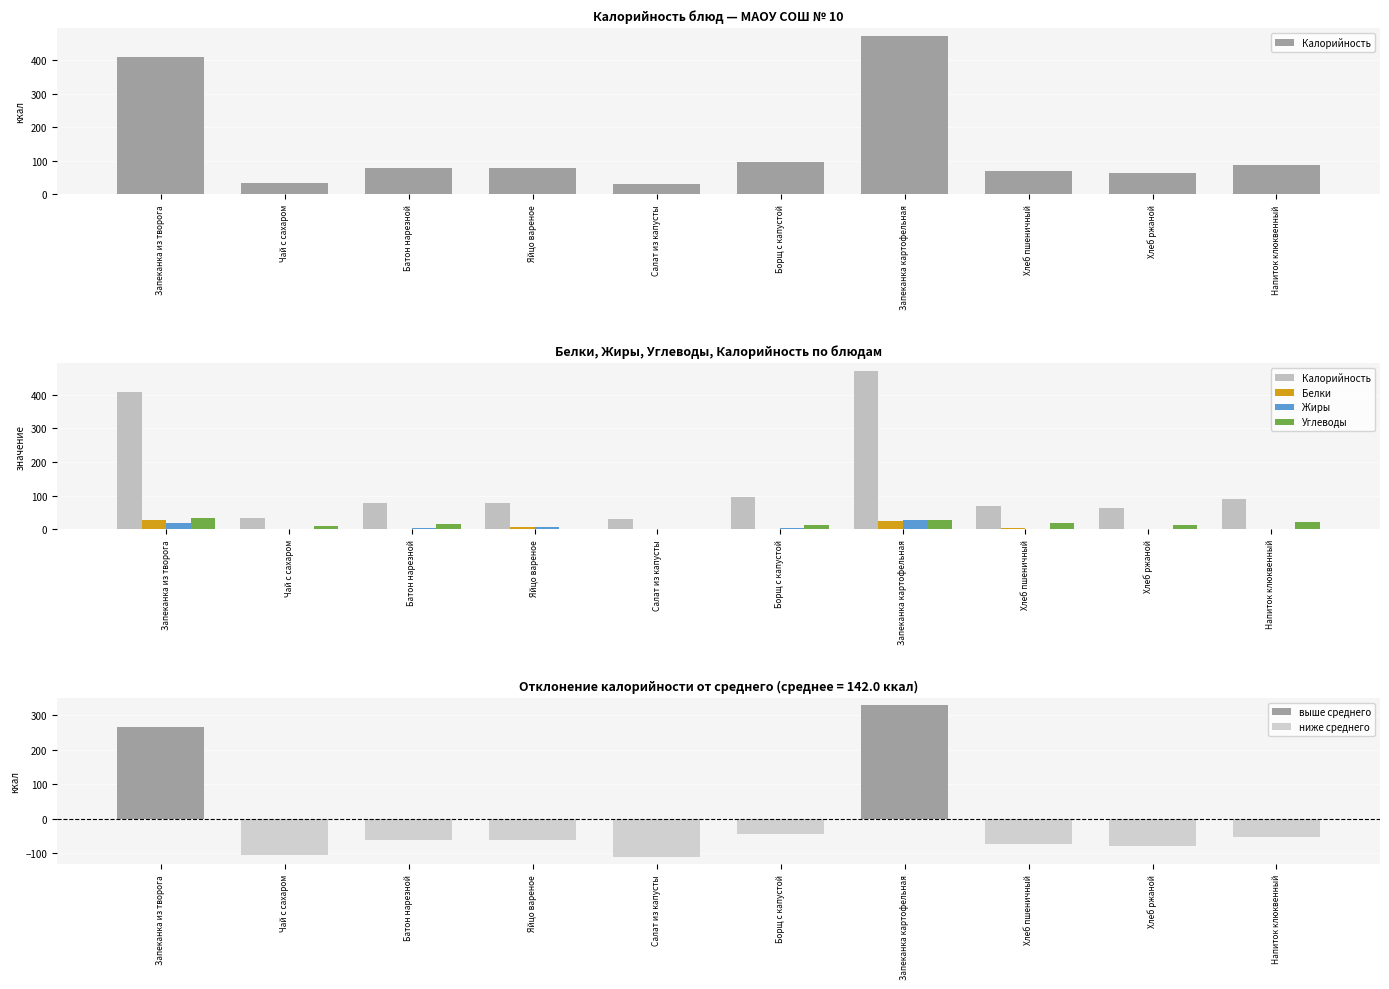

List the labels in order of Углеводы value, largest first.

Запеканка из творога, Запеканка картофельная, Напиток клюквенный, Хлеб пшеничный, Батон нарезной, Хлеб ржаной, Борщ с капустой, Чай с сахаром, Салат из капусты, Яйцо вареное